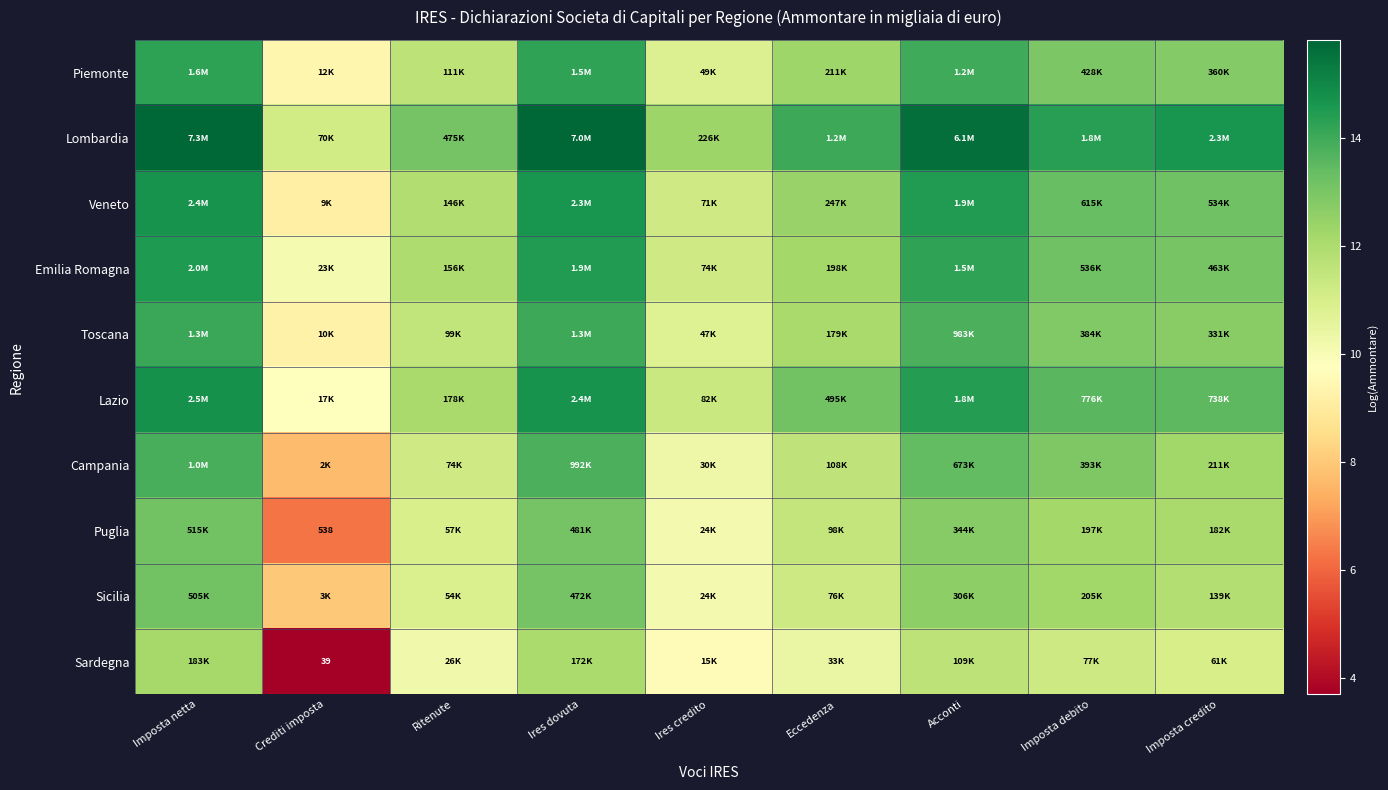

What is the spread (max minus min) of values at Eccedenza?

3.6